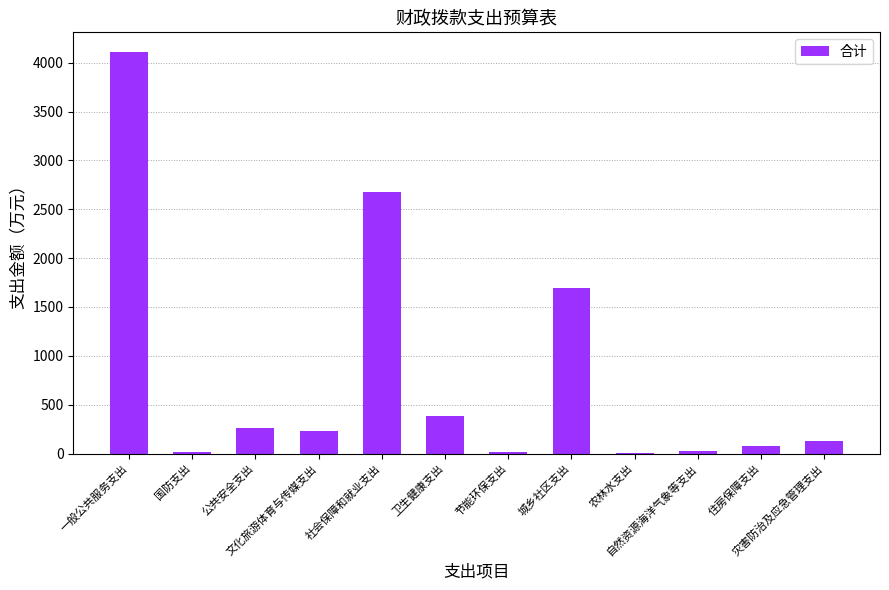

What is the maximum value shown in the chart?

4105.9